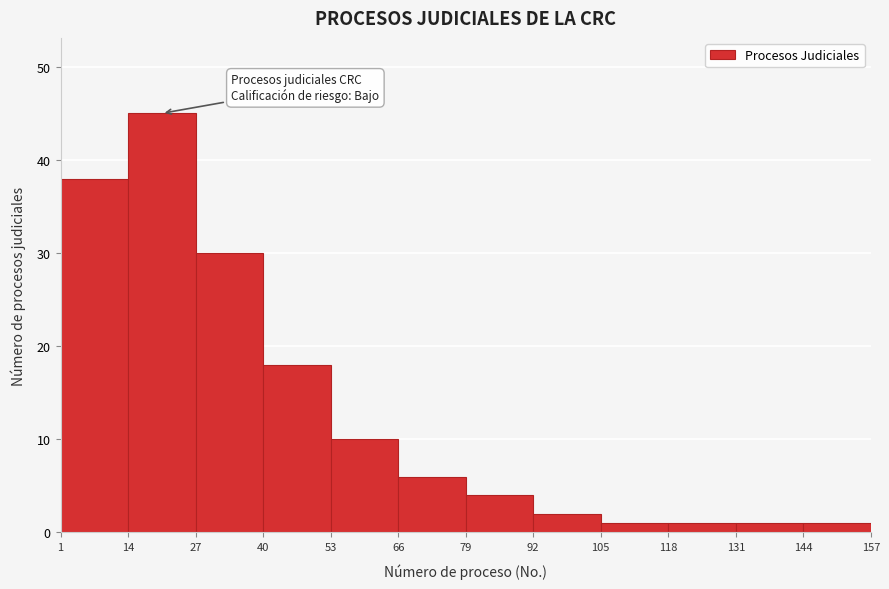

Over which range of the x-axis is the bar tallest?

14 to 27